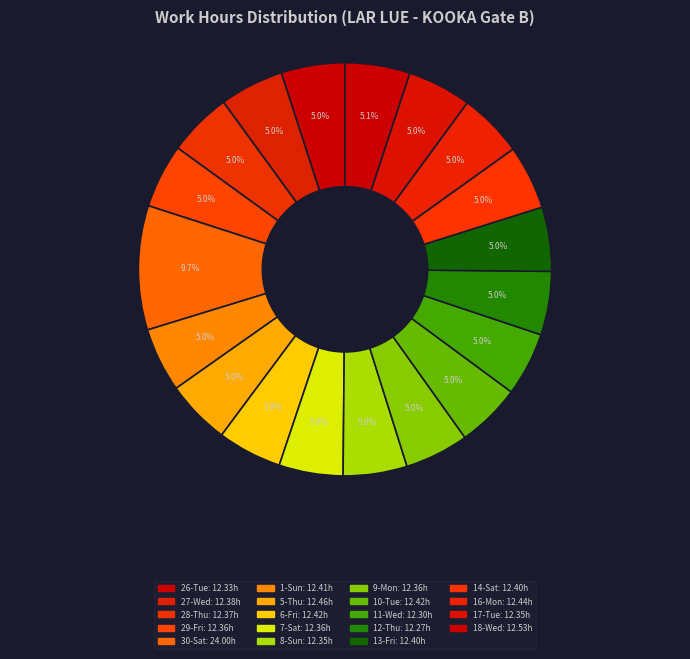

Count the number of slices in the pie.

19